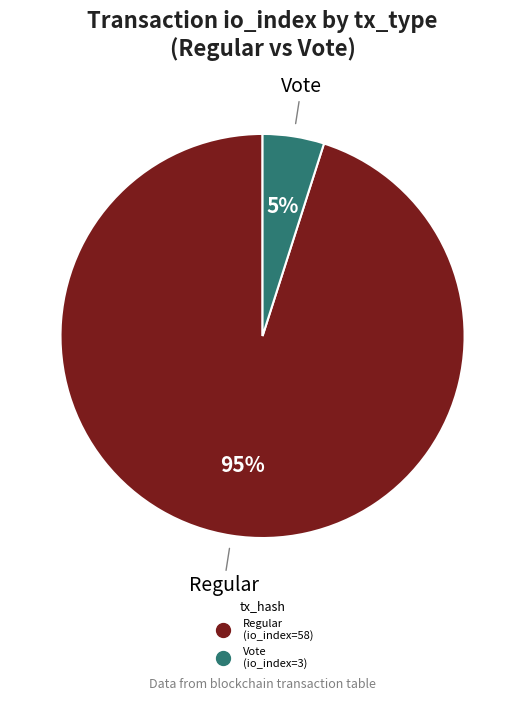

Is there any slice that represents more than half of the pie?

Yes